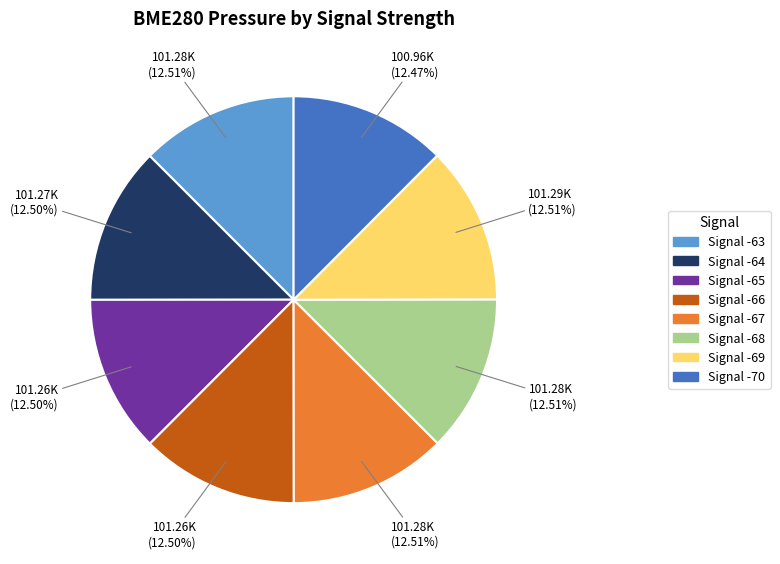

Is there any slice that represents more than half of the pie?

No